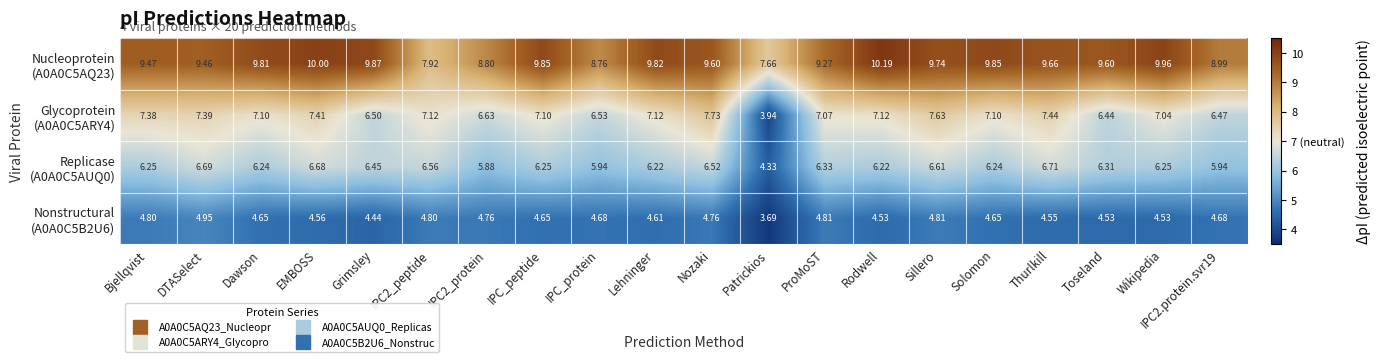

Which category has the lowest value across all series?

Patrickios